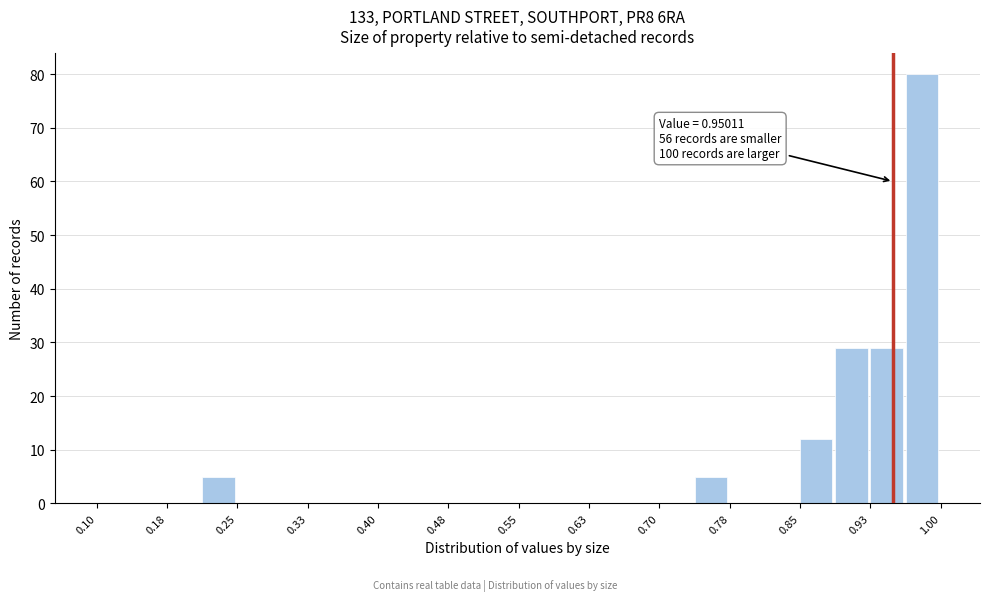

Around what value on the x-axis is the tallest bar? Give the approximate position of its centre, as read against the axis.

0.98